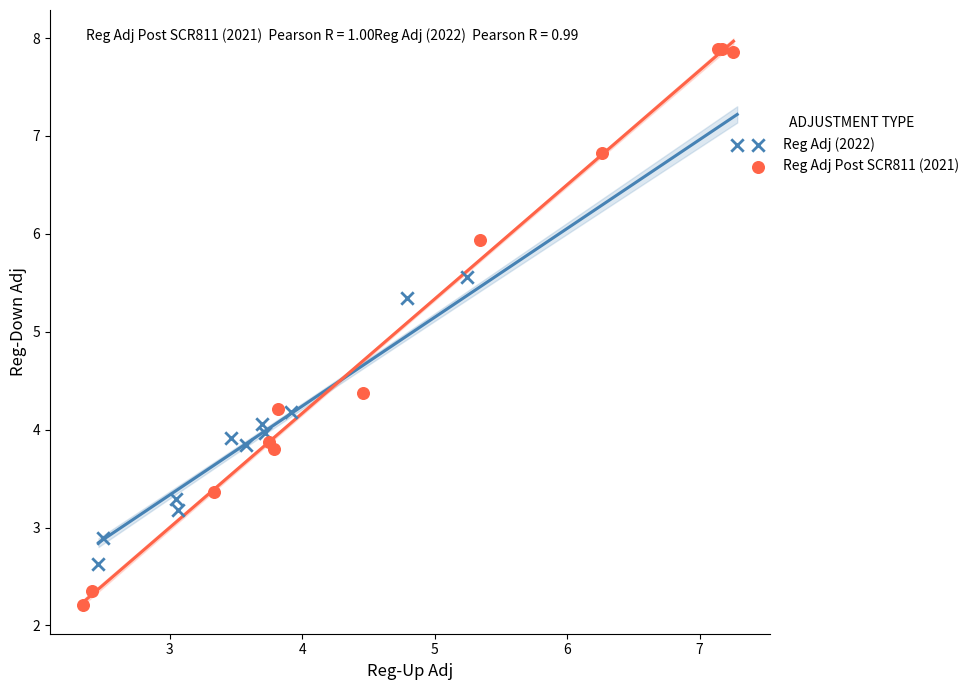

Which series reaches the maximum Y coordinate?

Reg Adj Post SCR811 (2021)